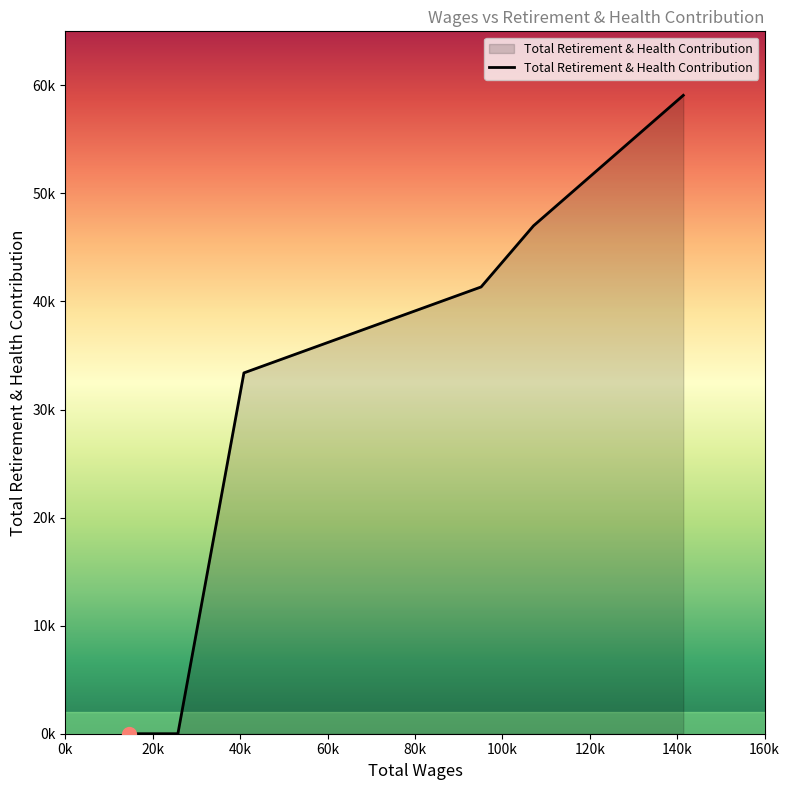

Does the chart have visible grid lines?

No